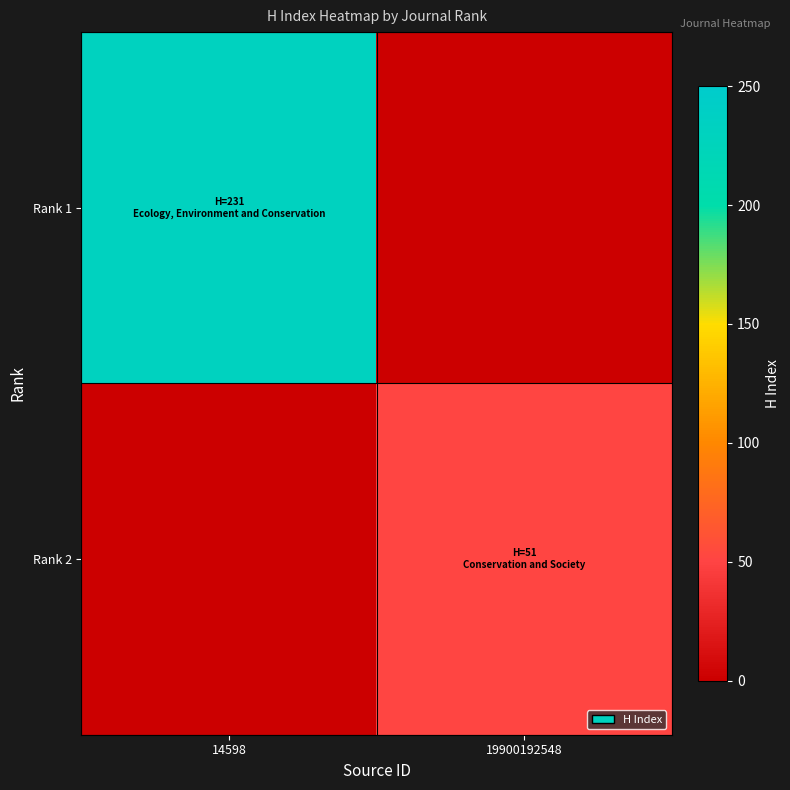

List the series in order of their peak value, highest first.

Rank 1, Rank 2